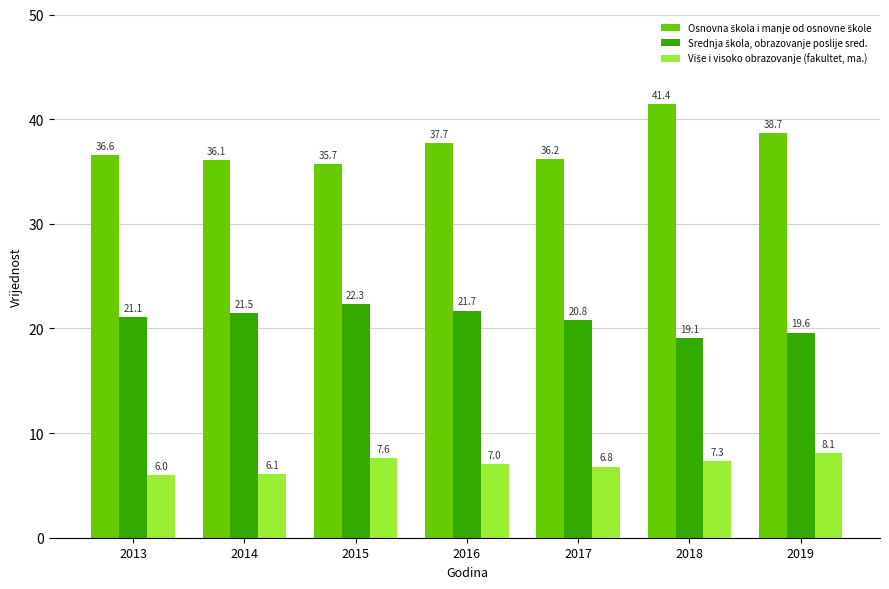

Which category has the lowest value across all series?

2013